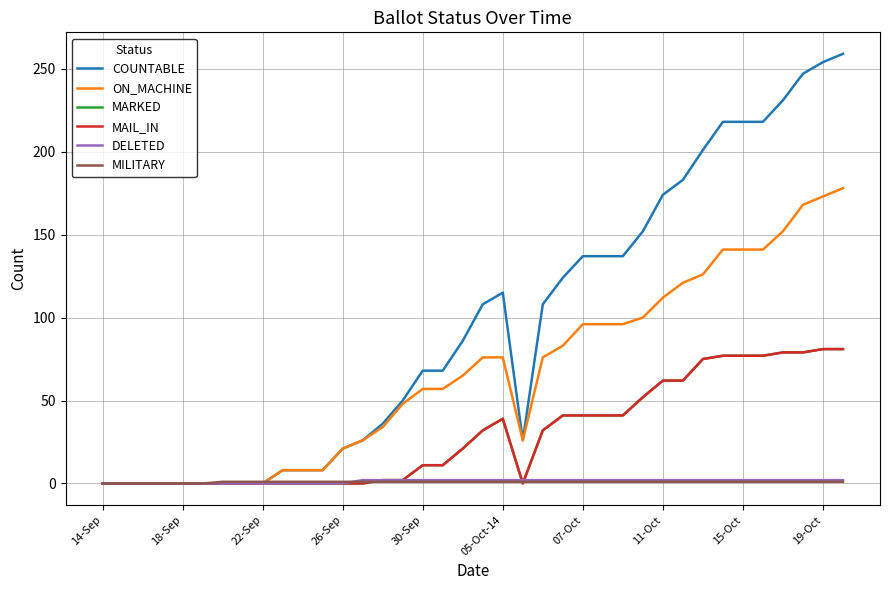

Which series has the largest total across all categories?

COUNTABLE